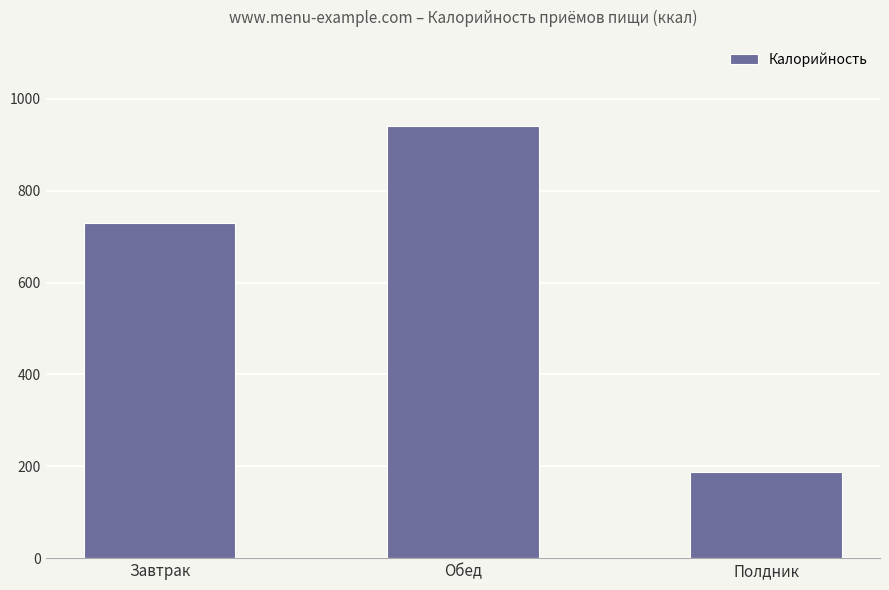

Is it true that the value at Обед is 940.4?

True